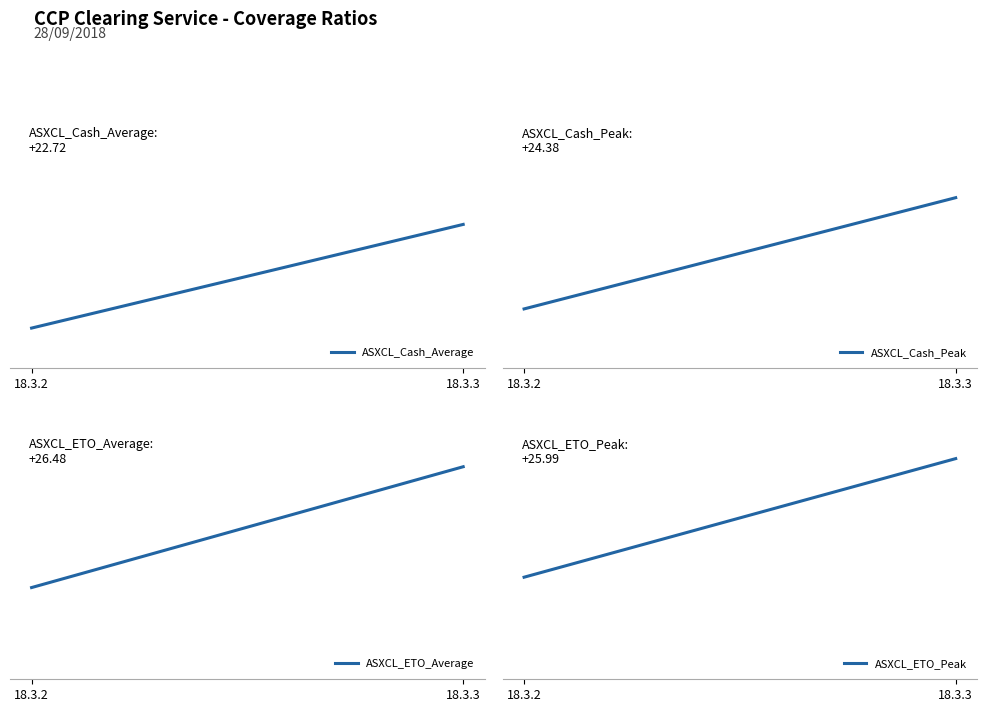

How many categories are shown in the chart?

2